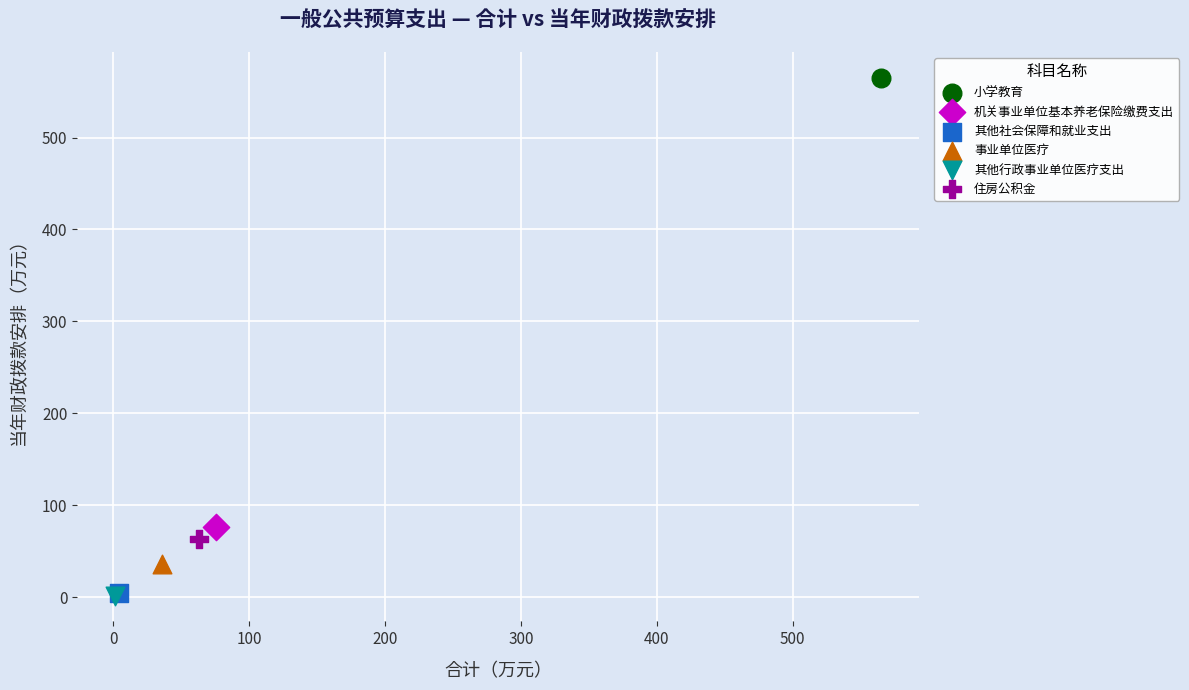

What are all the series names shown in the legend?

小学教育, 机关事业单位基本养老保险缴费支出, 其他社会保障和就业支出, 事业单位医疗, 其他行政事业单位医疗支出, 住房公积金